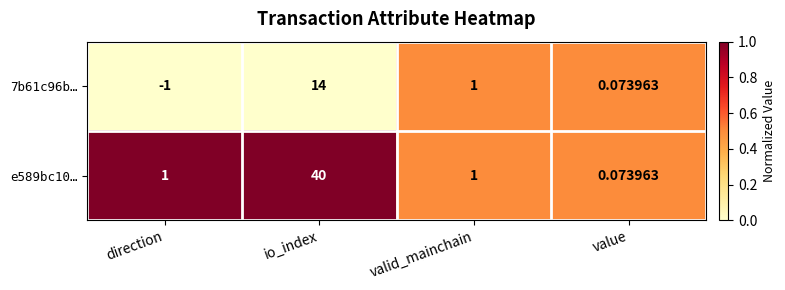

Which category has the lowest value across all series?

direction